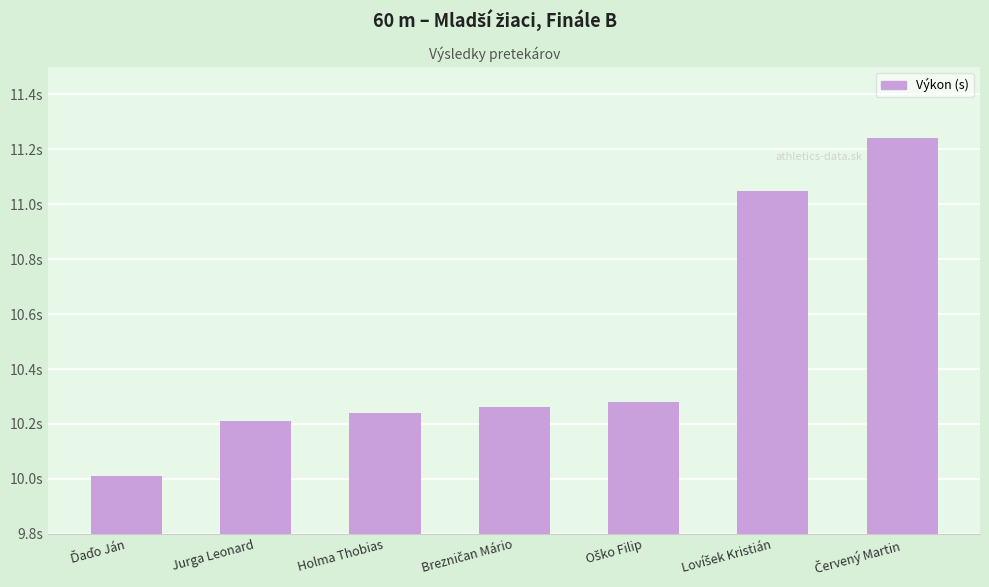

Reading left to right, list all the values displayed in this chart.

10.0	10.2	10.2	10.3	10.3	11.1	11.2